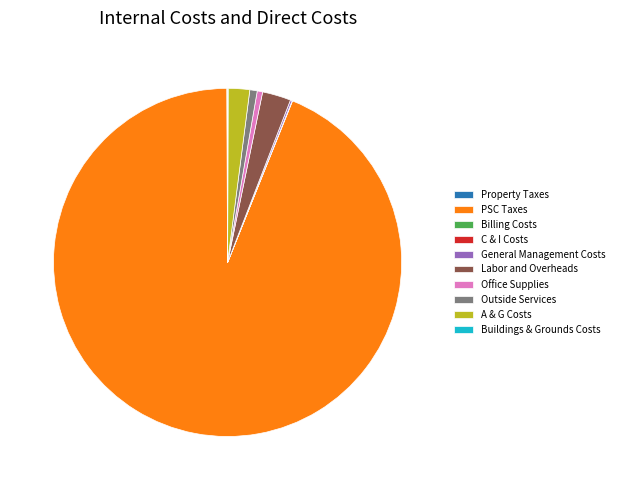

What is the largest slice in the pie chart?

PSC Taxes